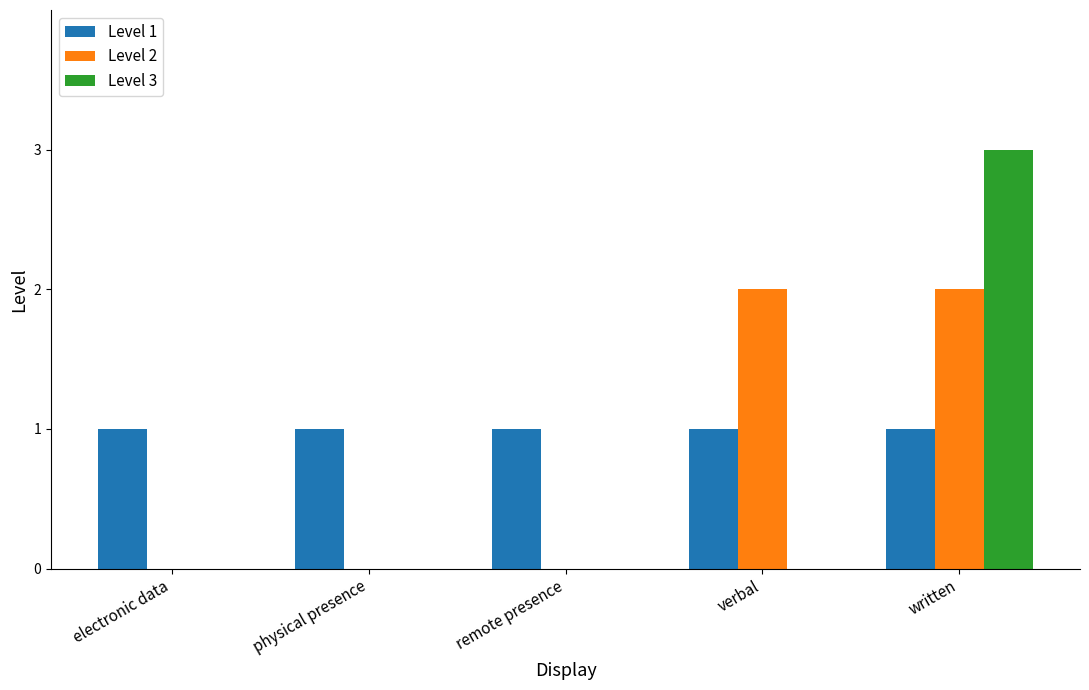

Are the bars horizontal?

No